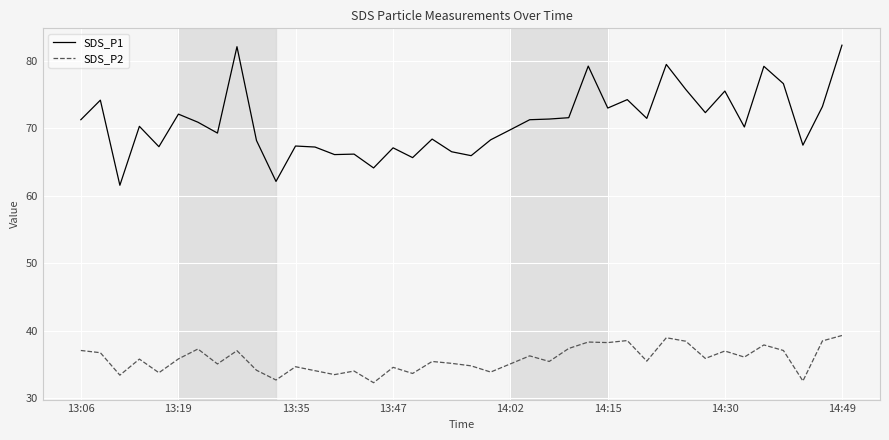

List the series in order of their peak value, lowest first.

SDS_P2, SDS_P1